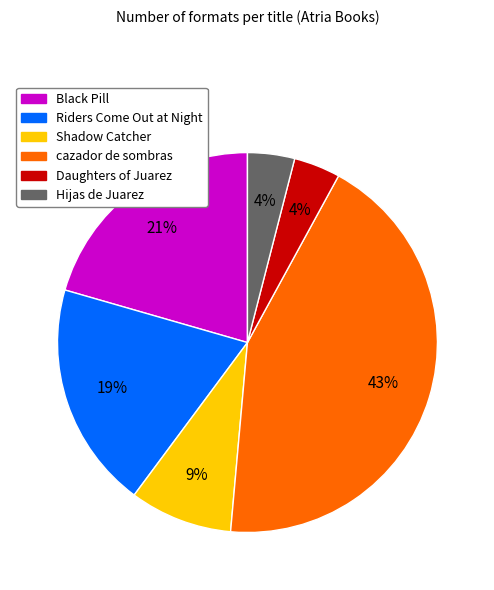

What percentage is the Hijas de Juarez slice, to the nearest percent?

4%